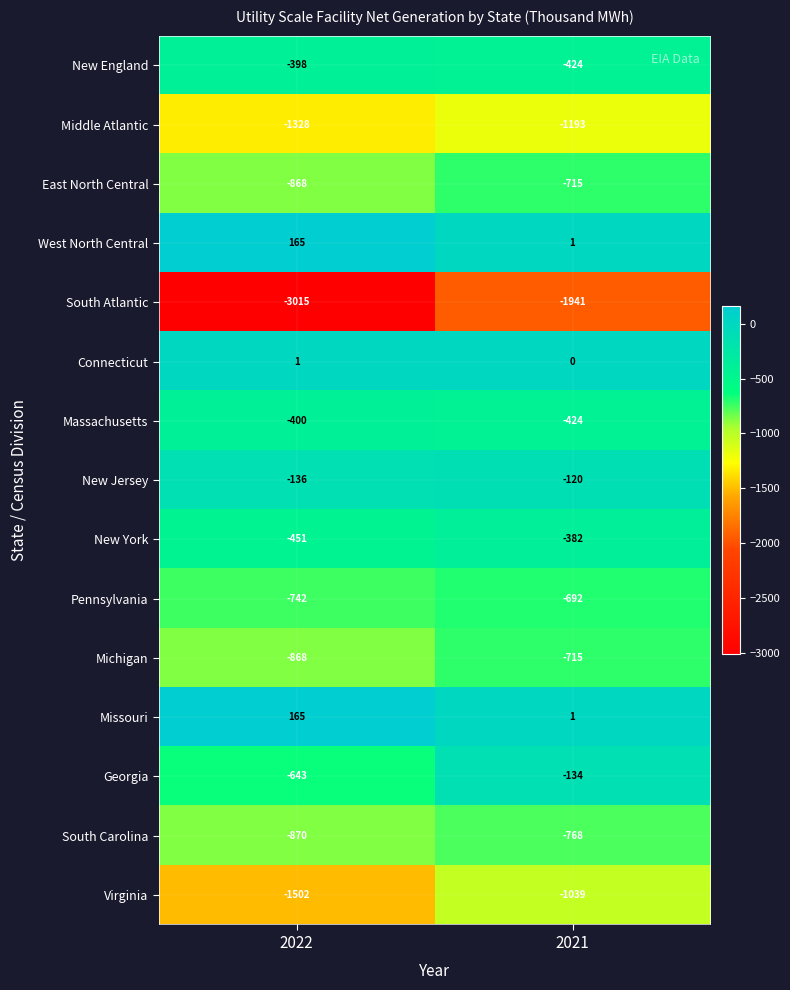

At which label is East North Central closest to -791?

2021